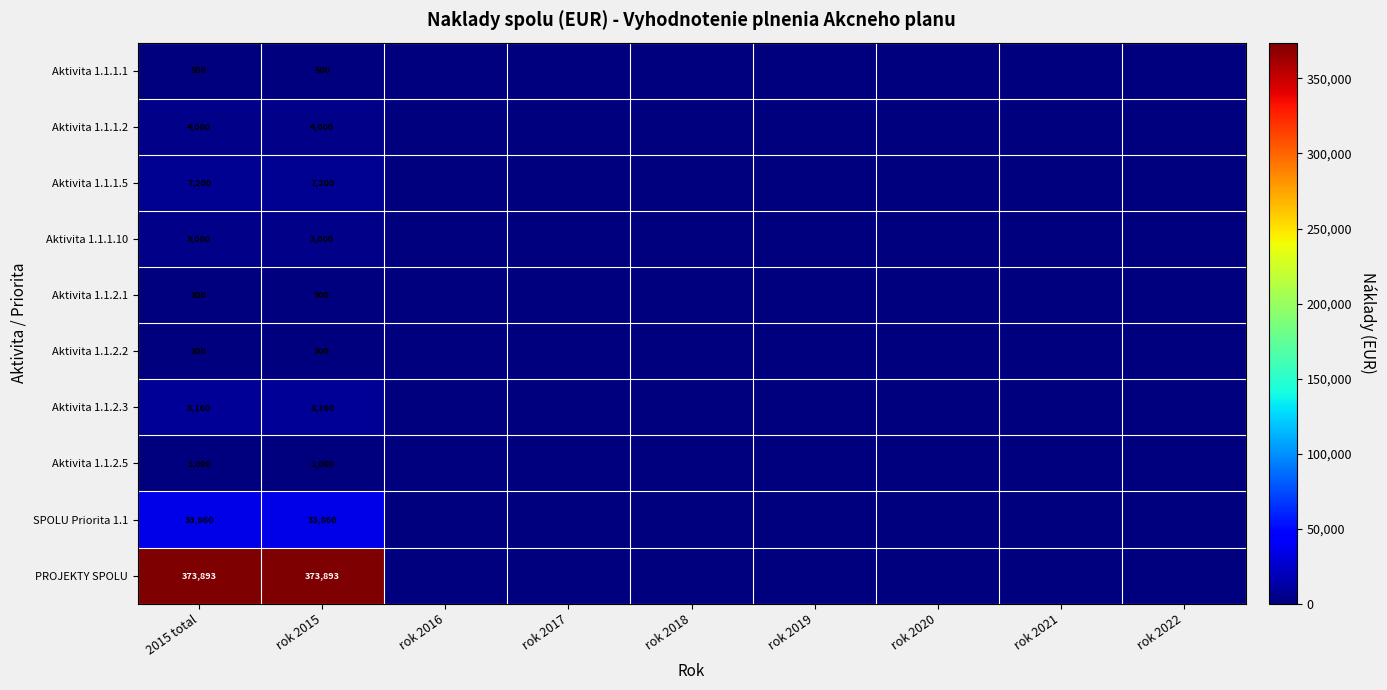

What is the total value across all series at rok 2015?

432213